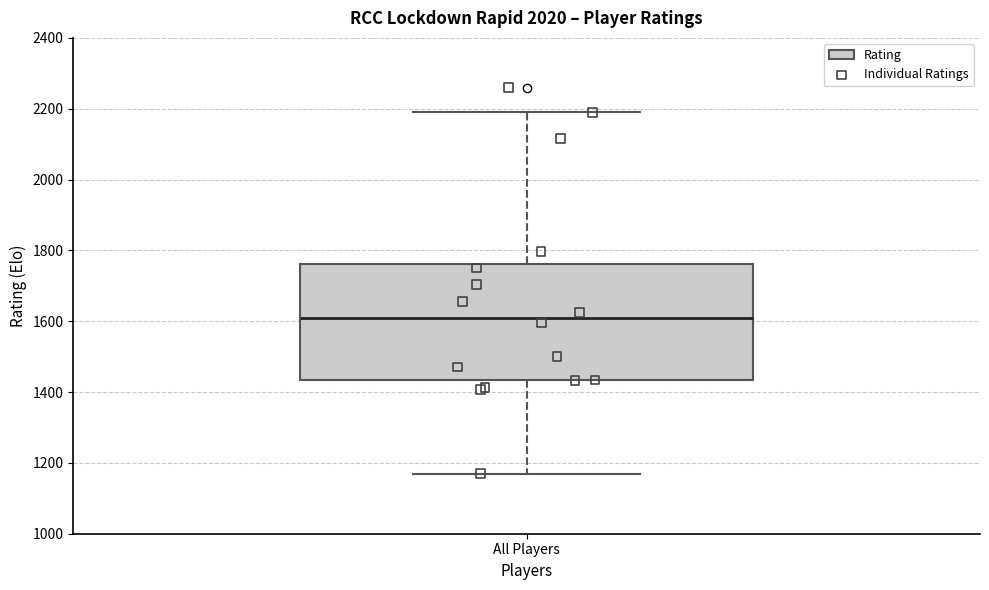

Where does the median line of the box for All Players sit on the y-axis? The values are not printed on the chart, so give them approximately, as read against the axis.

1620